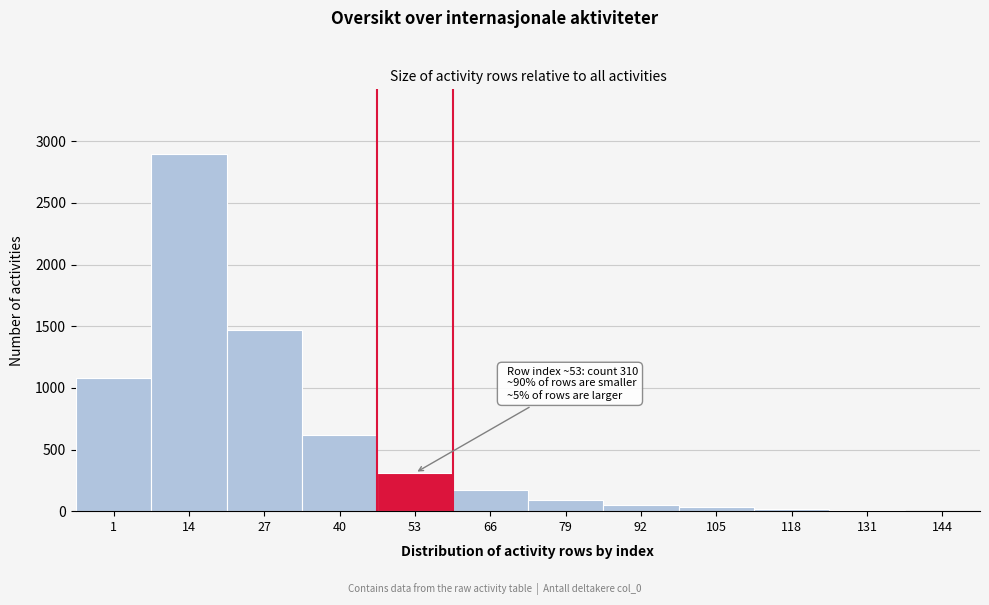

Is it true that the value at 79 is 90?

True